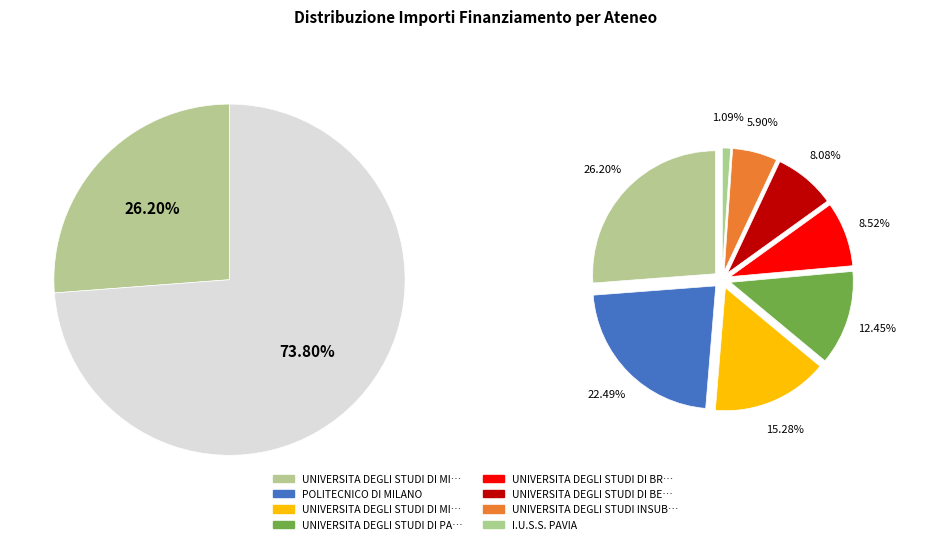

Count the number of slices in the pie.

8